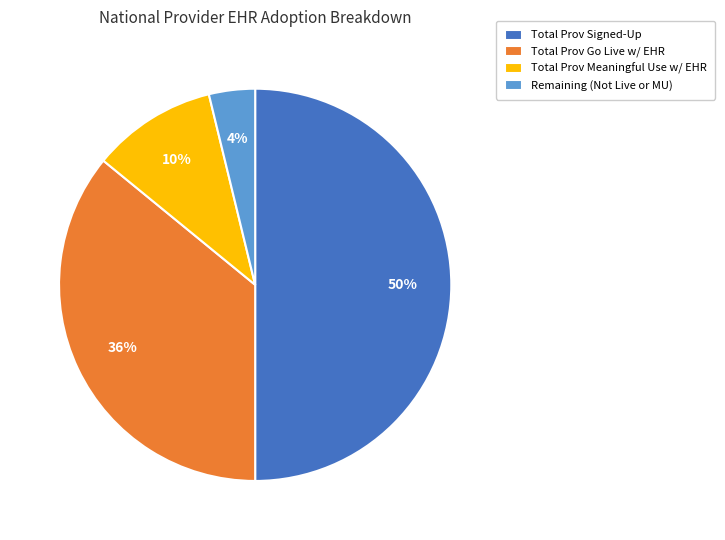

To the nearest percent, what portion does Total Prov Signed-Up represent?

50%